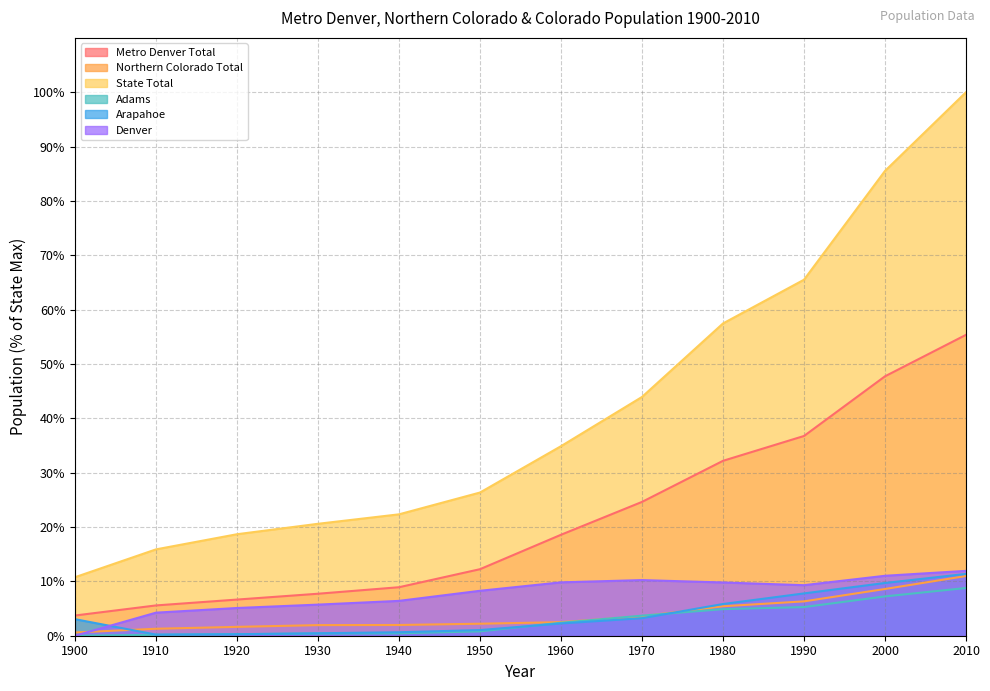

Between 1930 and 1990, which series saw the biggest shift?

State Total